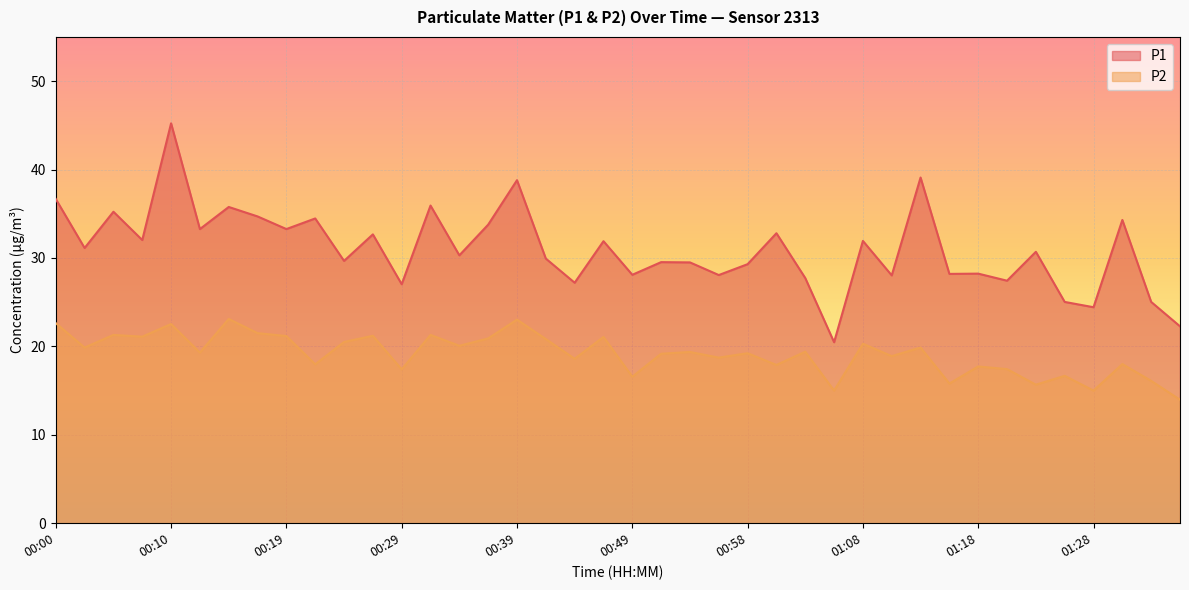

What is the approximate value of P1 at 01:01?

32.8